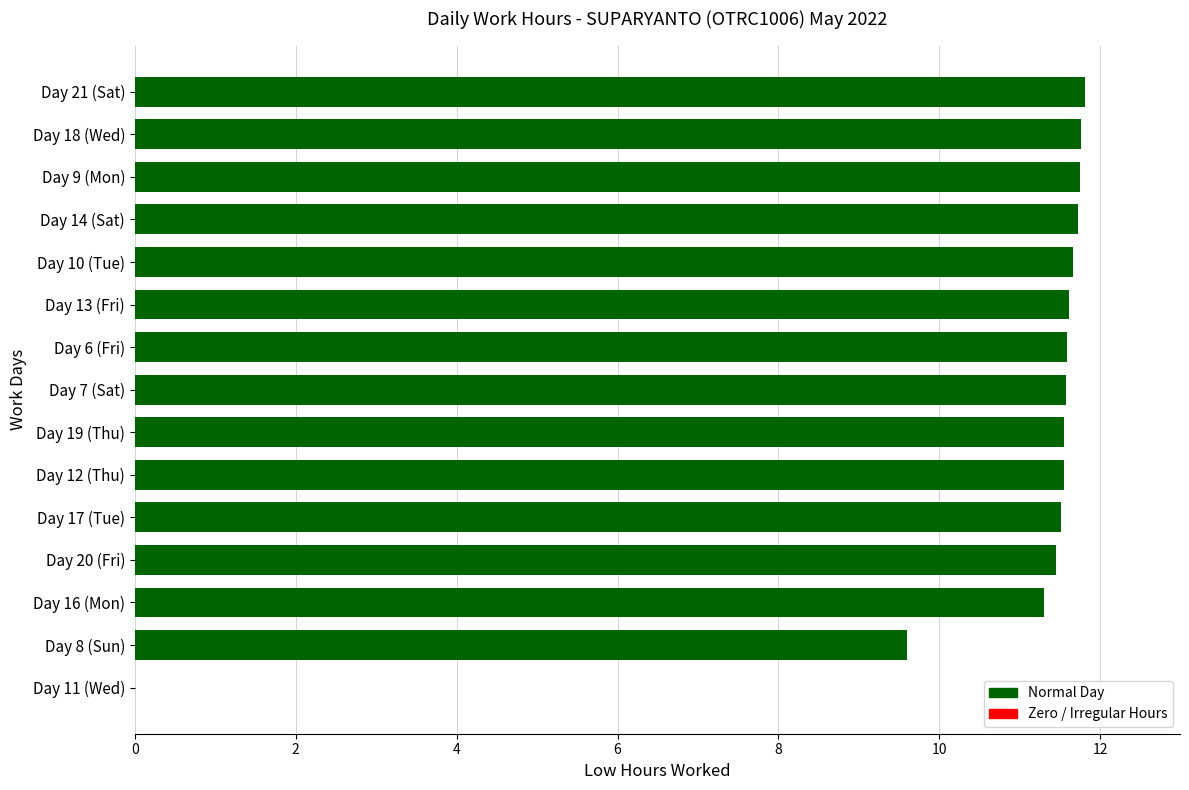

How many categories are shown in the chart?

15